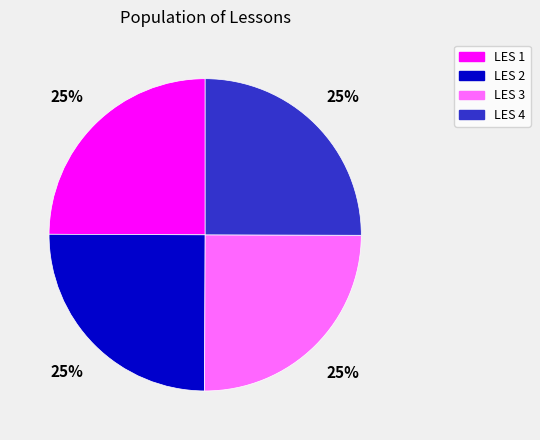

Is it true that LES 1 is 25% of the pie?

True